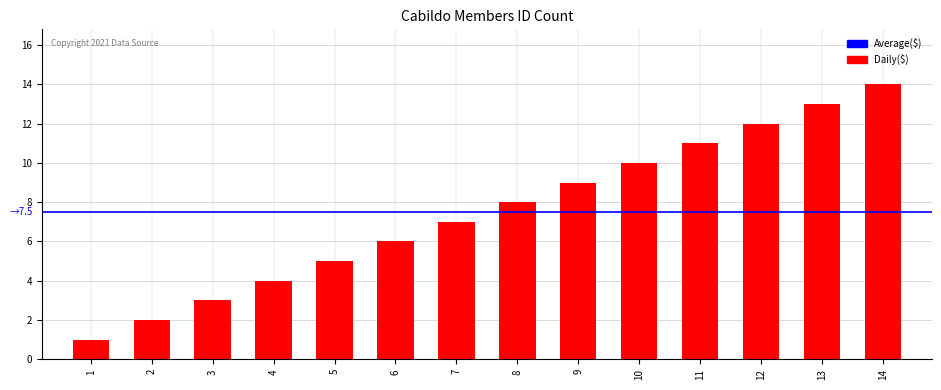

What is the sum of all values?

105